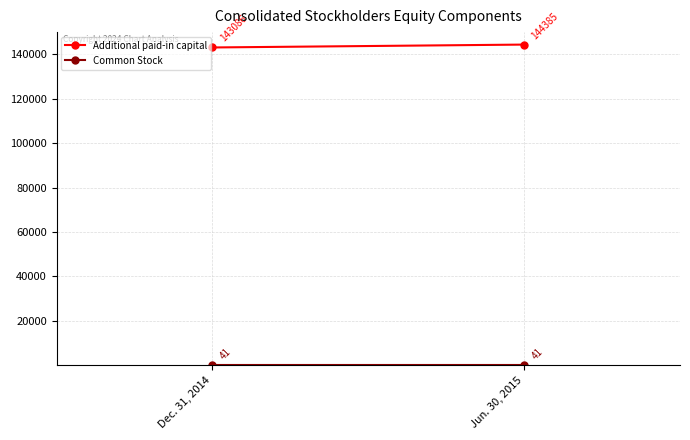

Between Jun. 30, 2015 and Dec. 31, 2014, which is larger?

Jun. 30, 2015